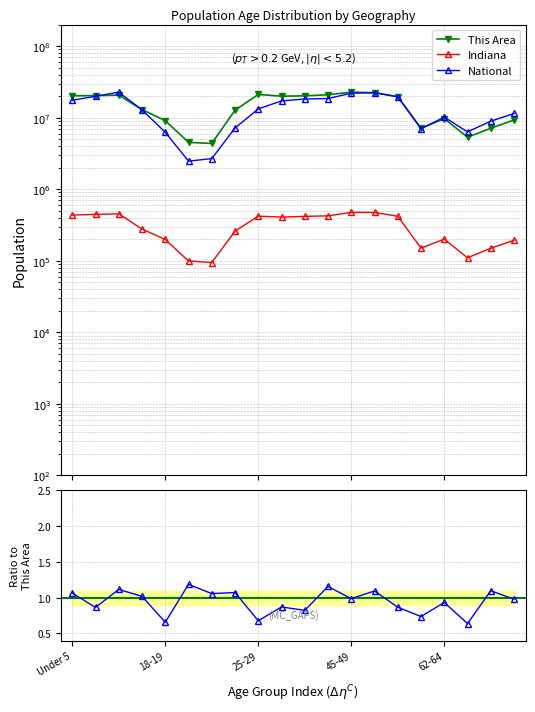

Which series has the largest range (max minus min)?

National